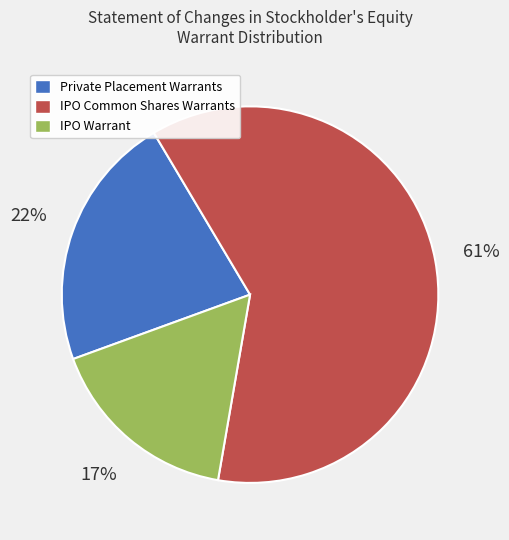

To the nearest percent, what is the average slice percentage?

33%